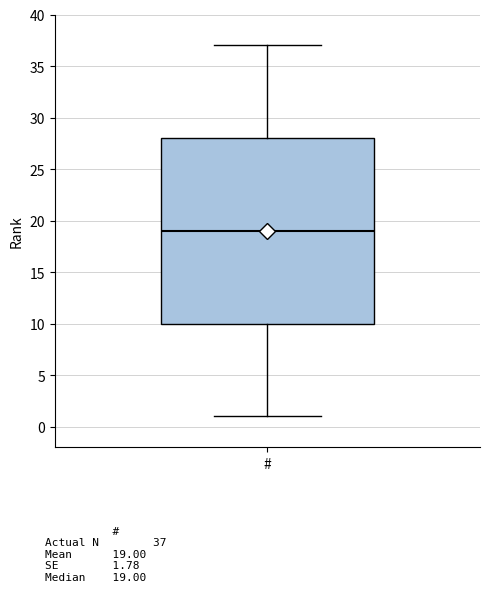

Read this box plot against the y-axis: the position of the median line, the range covered by the box, and the ends of both whiskers. The values are not printed on the chart, so give them approximately, as read against the axis.

median 19, box 10 to 28, whiskers 1 to 37